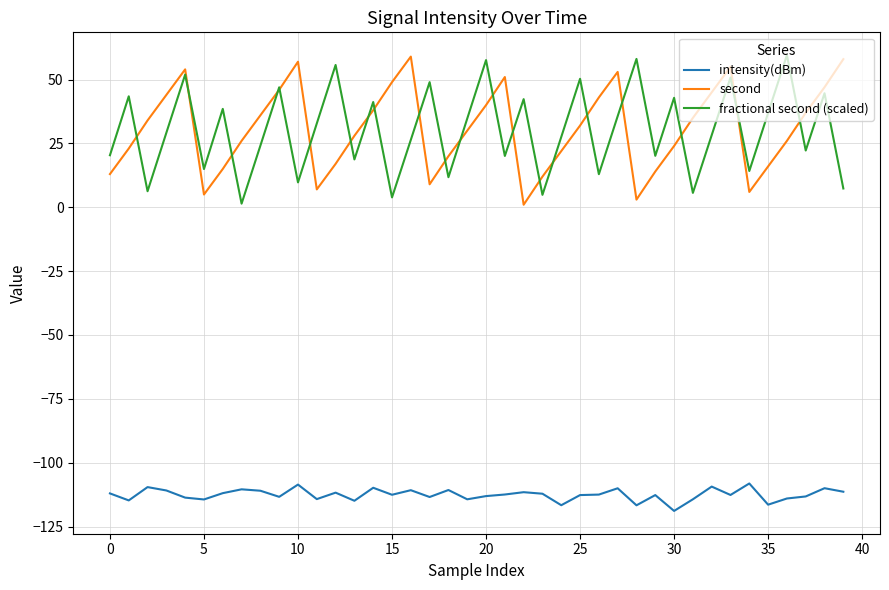

What is the maximum value shown in the chart?

59.6